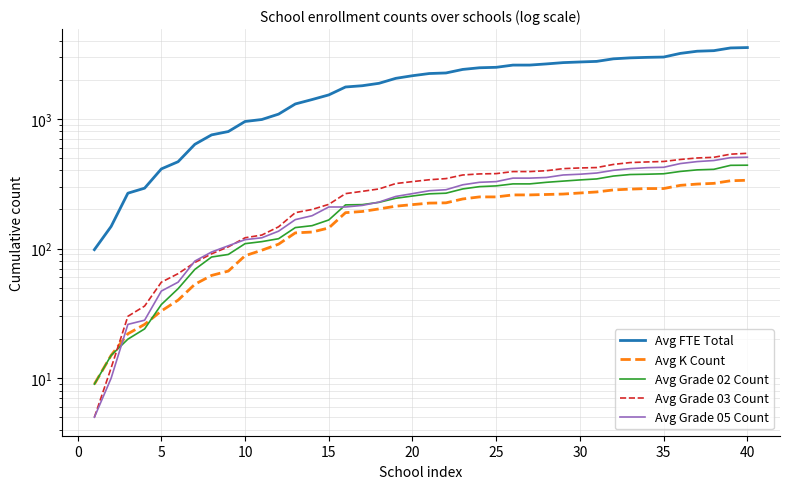

Which series ends up on top after the final intersection of Avg Grade 05 Count and Avg Grade 02 Count?

Avg Grade 05 Count